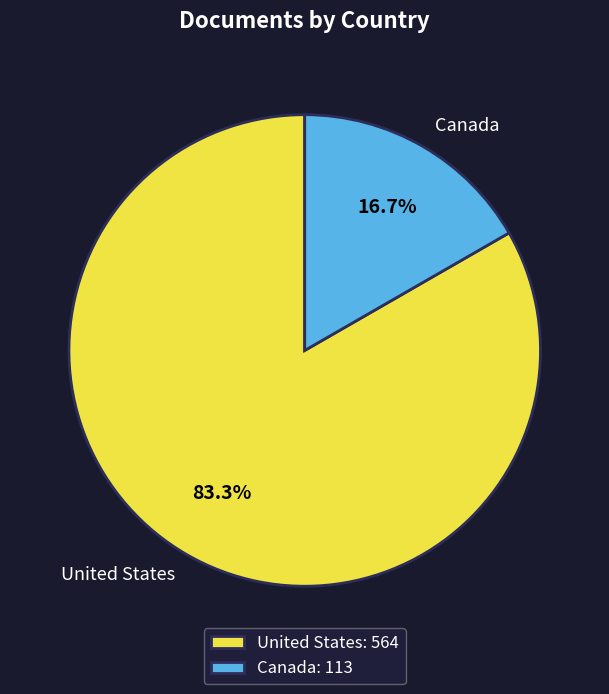

What is the largest slice in the pie chart?

United States